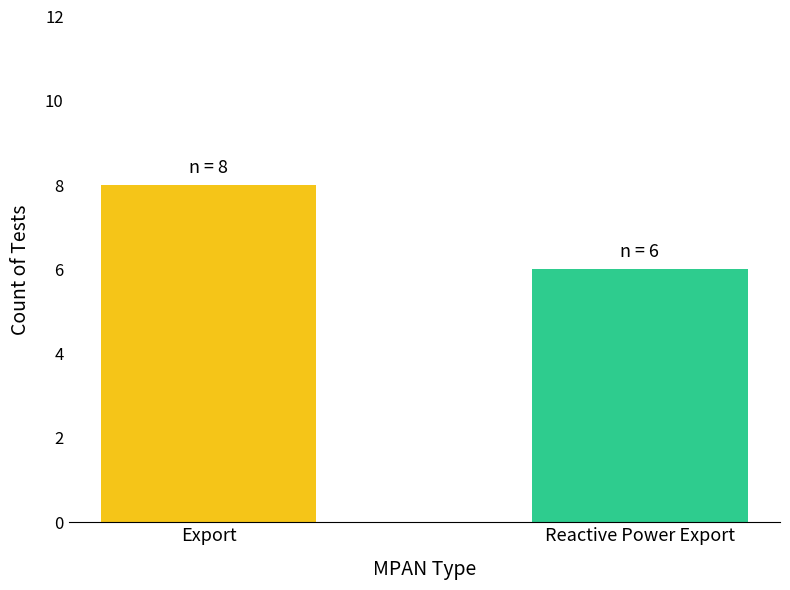

Reading left to right, what are all the values shown in this chart?

Export=8	Reactive Power Export=6